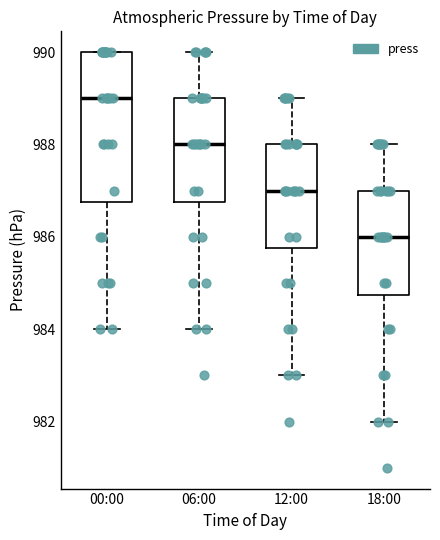

Which box is the tallest, from its lower edge to its upper edge?

00:00